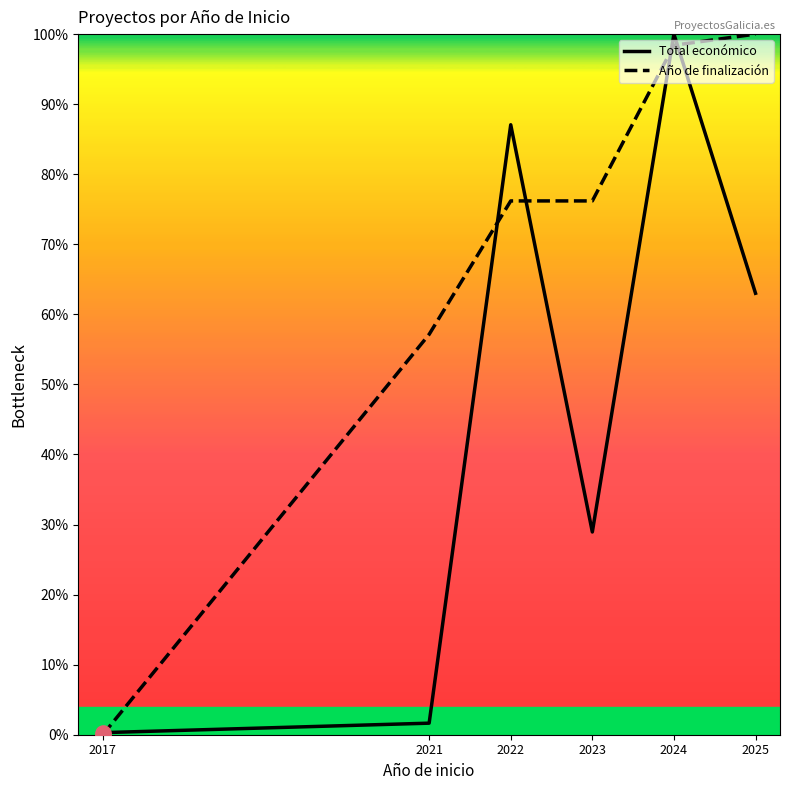

Which series has the largest total across all categories?

Año de finalización